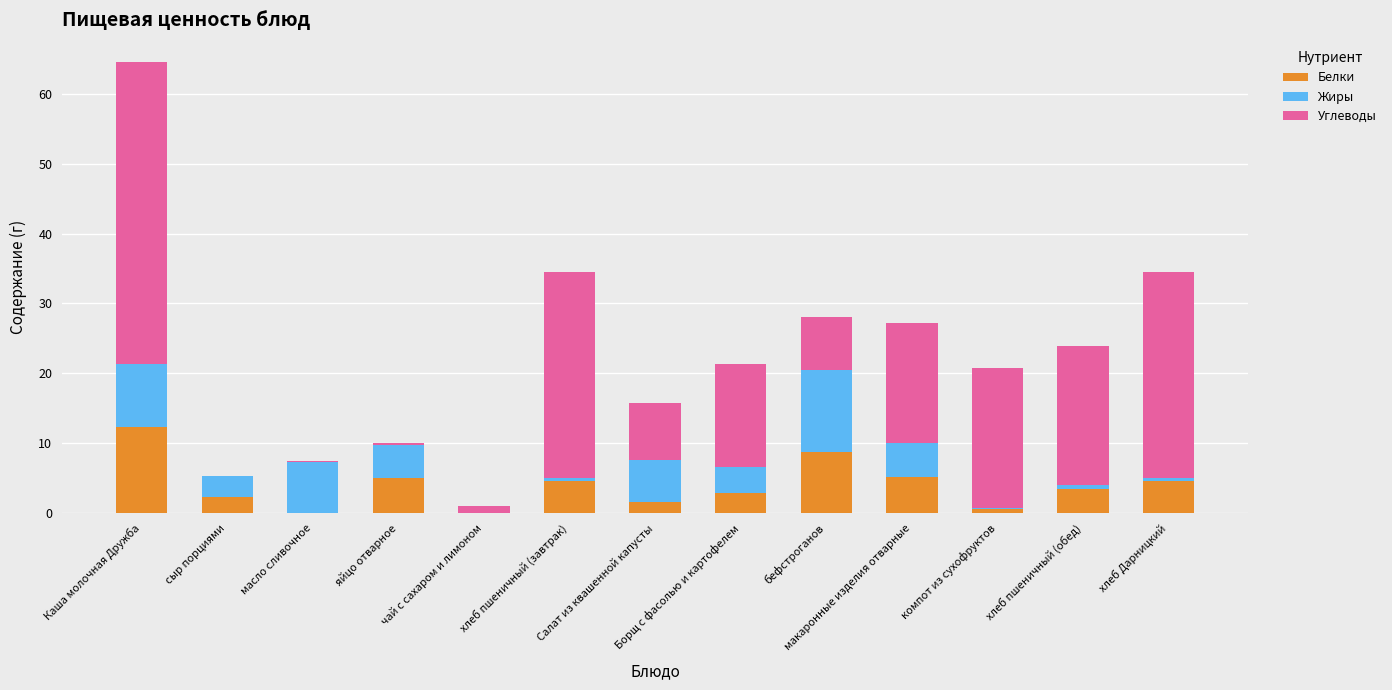

How many data points does each series have?

13